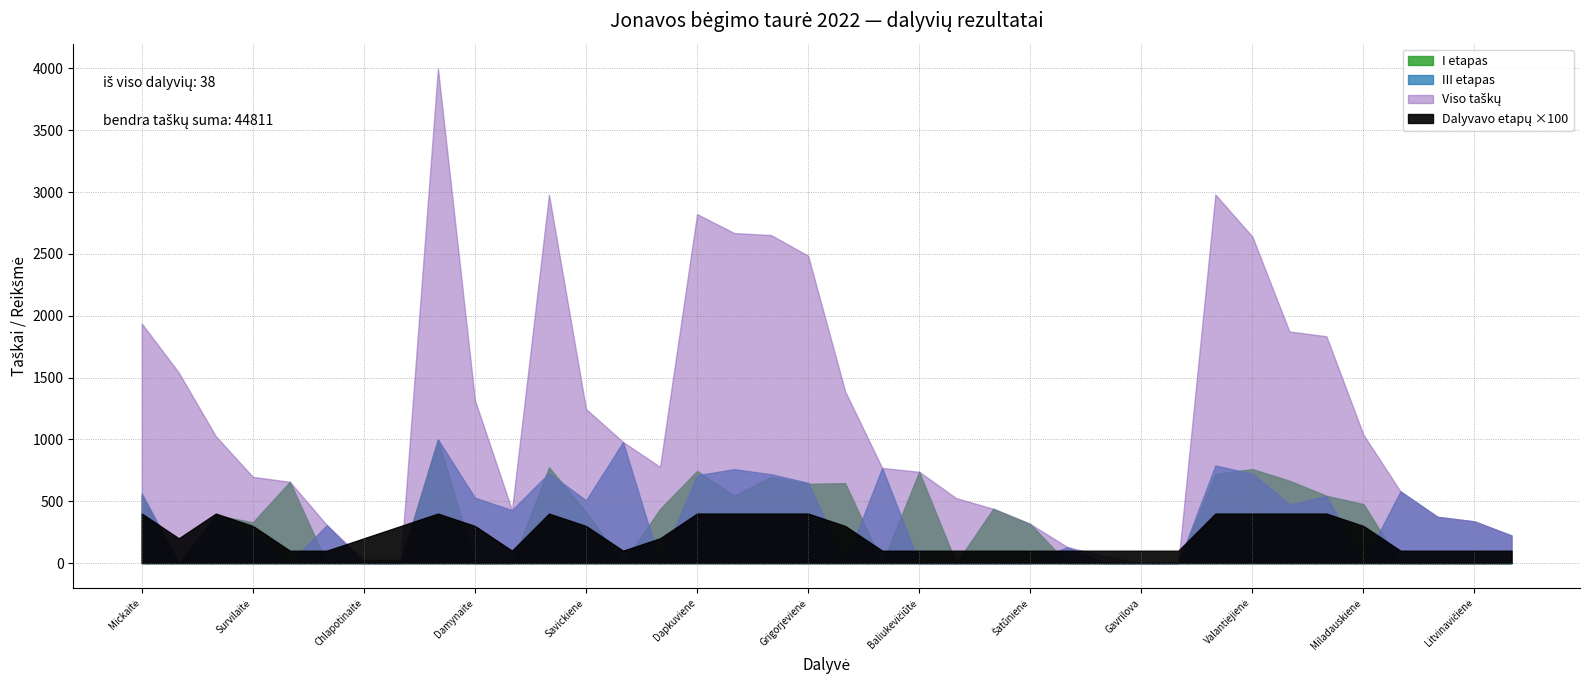

True or false: Dalyvavo etapu has more than 1 points higher than both neighbors.

True